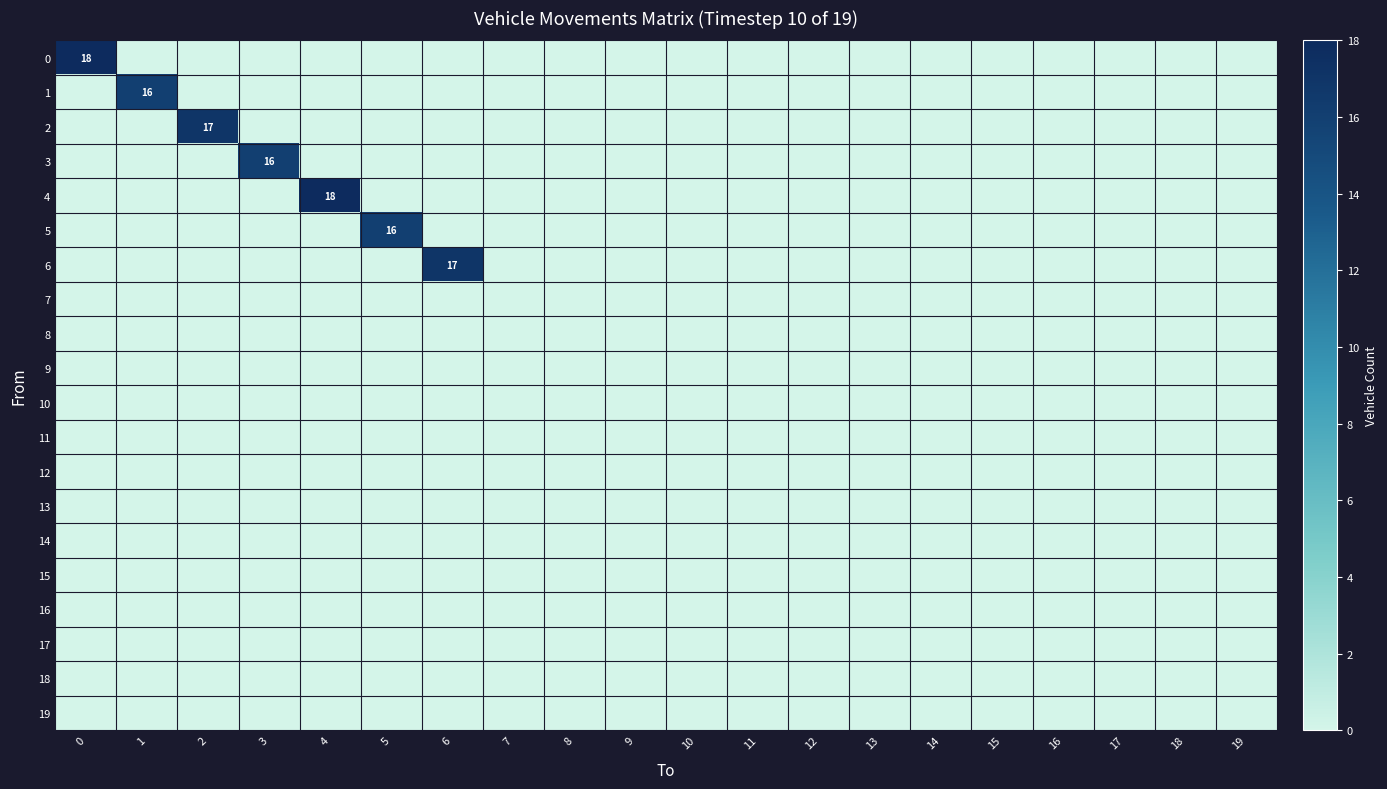

What is the sum of all 5 values?

16